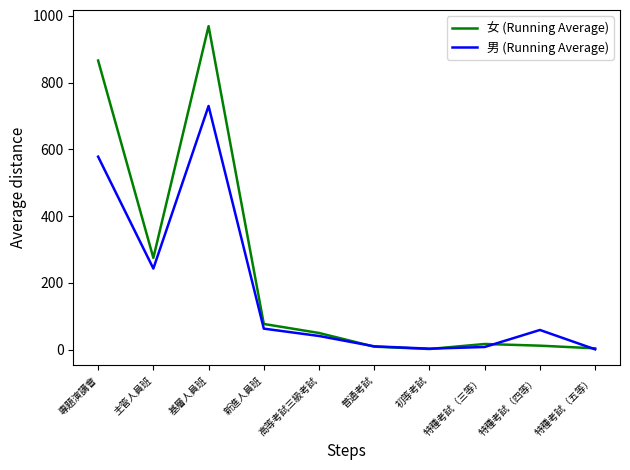

Which category has the highest value in the 女 (Running Average) series?

基層人員班